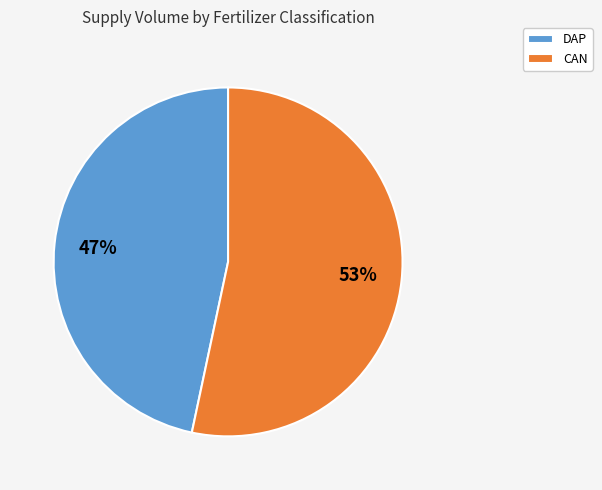

Which category has the smallest portion of the pie?

DAP